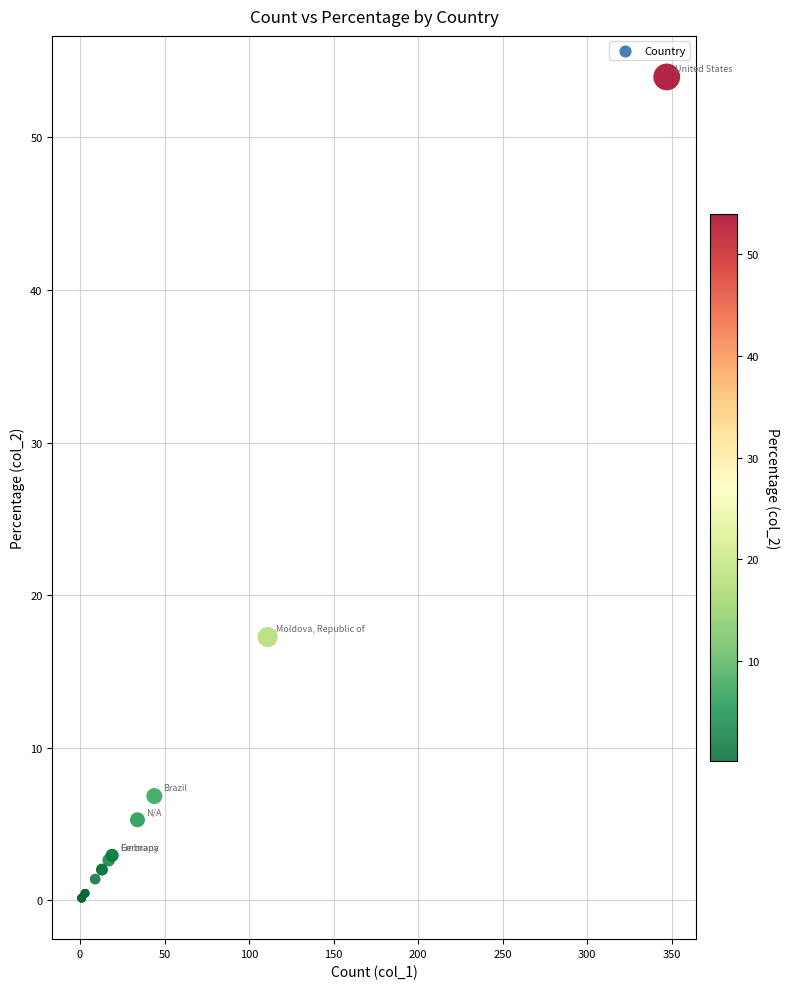

What Y value in the scatter plot is closest to 27?

17.3